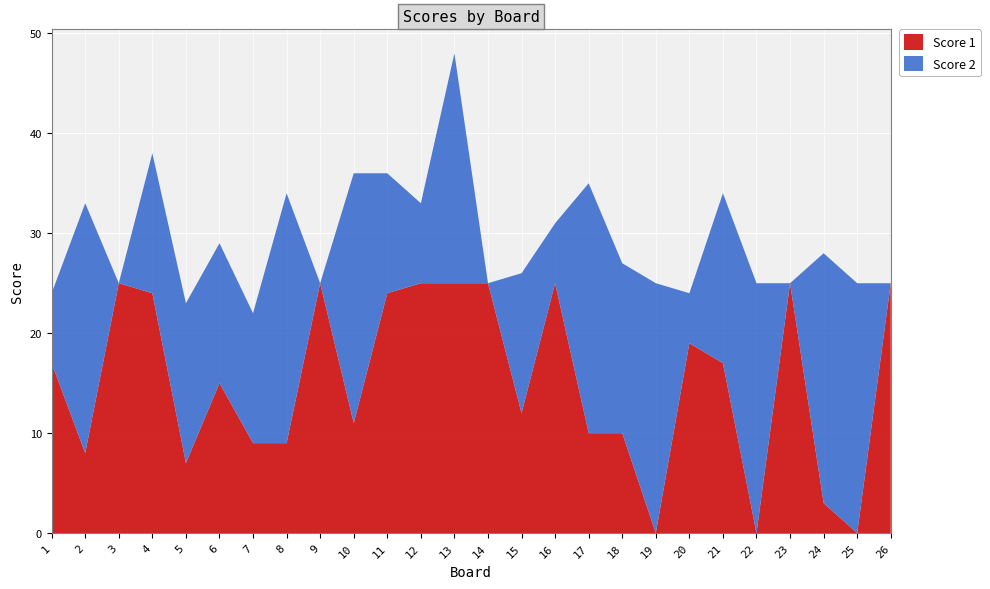

Reading right to left, what are all the values shown in this chart?

Score 1: 26=25	25=0	24=3	23=25	22=0	21=17	20=19	19=0	18=10	17=10	16=25	15=12	14=25	13=25	12=25	11=24	10=11	9=25	8=9	7=9	6=15	5=7	4=24	3=25	2=8	1=17
Score 2: 26=0	25=25	24=25	23=0	22=25	21=17	20=5	19=25	18=17	17=25	16=6	15=14	14=0	13=23	12=8	11=12	10=25	9=0	8=25	7=13	6=14	5=16	4=14	3=0	2=25	1=7